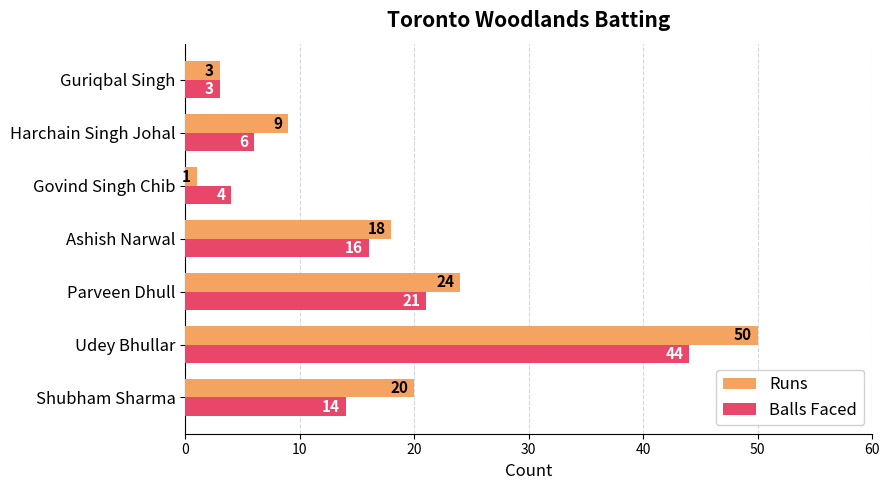

Between Ashish Narwal and Guriqbal Singh, which series saw the biggest shift?

Runs